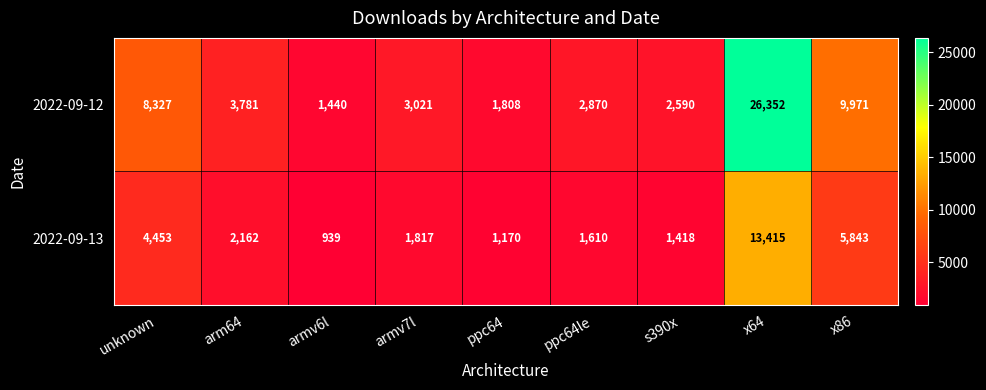

List the series in order of their peak value, highest first.

2022-09-12, 2022-09-13